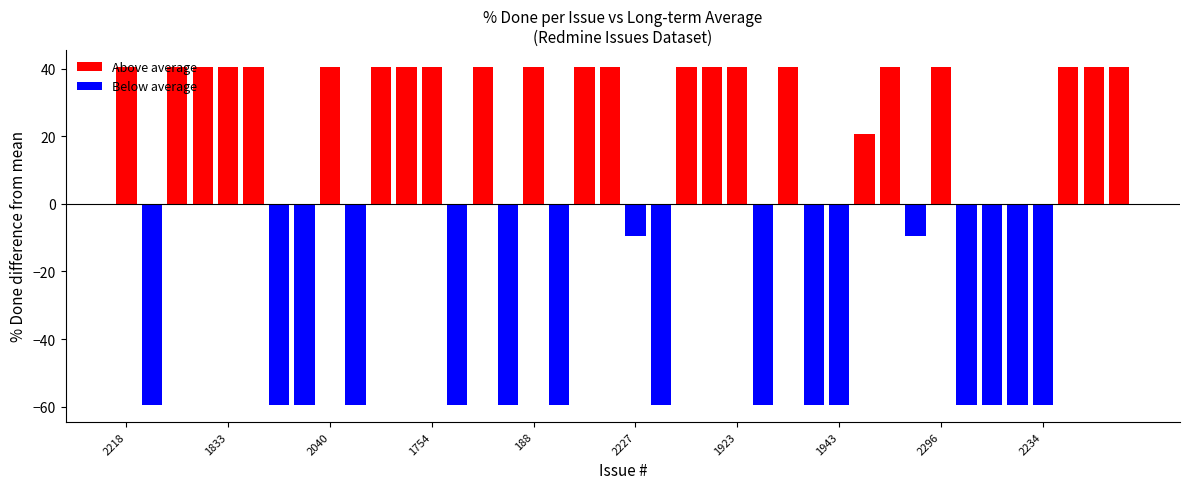

What is the sum of all Above average values?

911.5